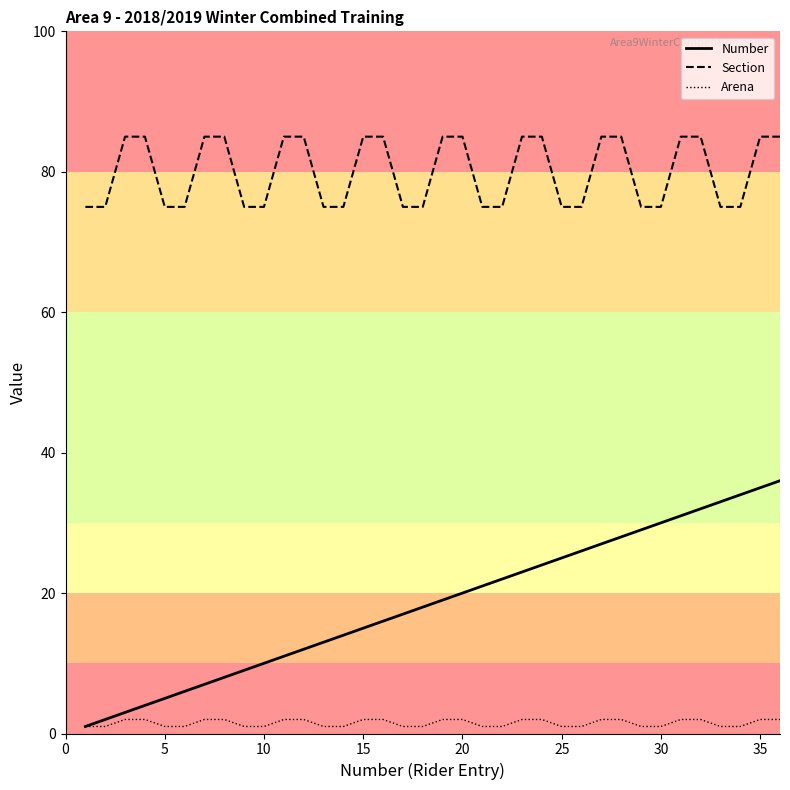

How many values in the Arena series are below 2?

18